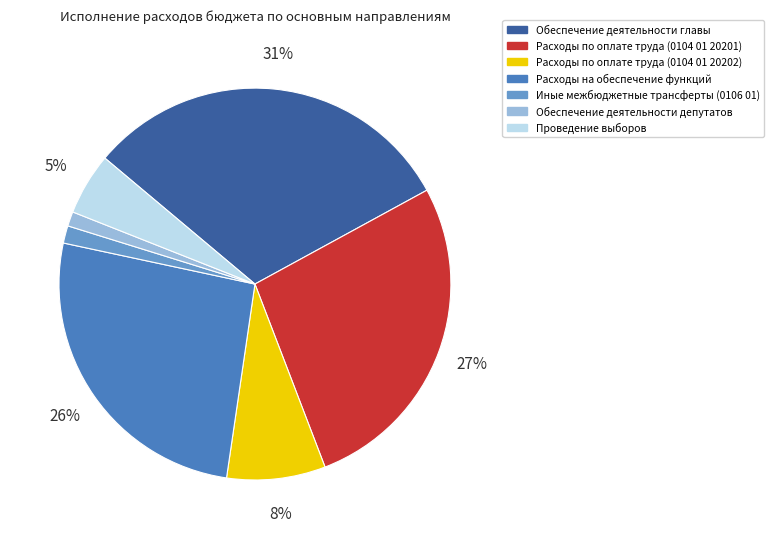

Is there a majority slice in this chart?

No